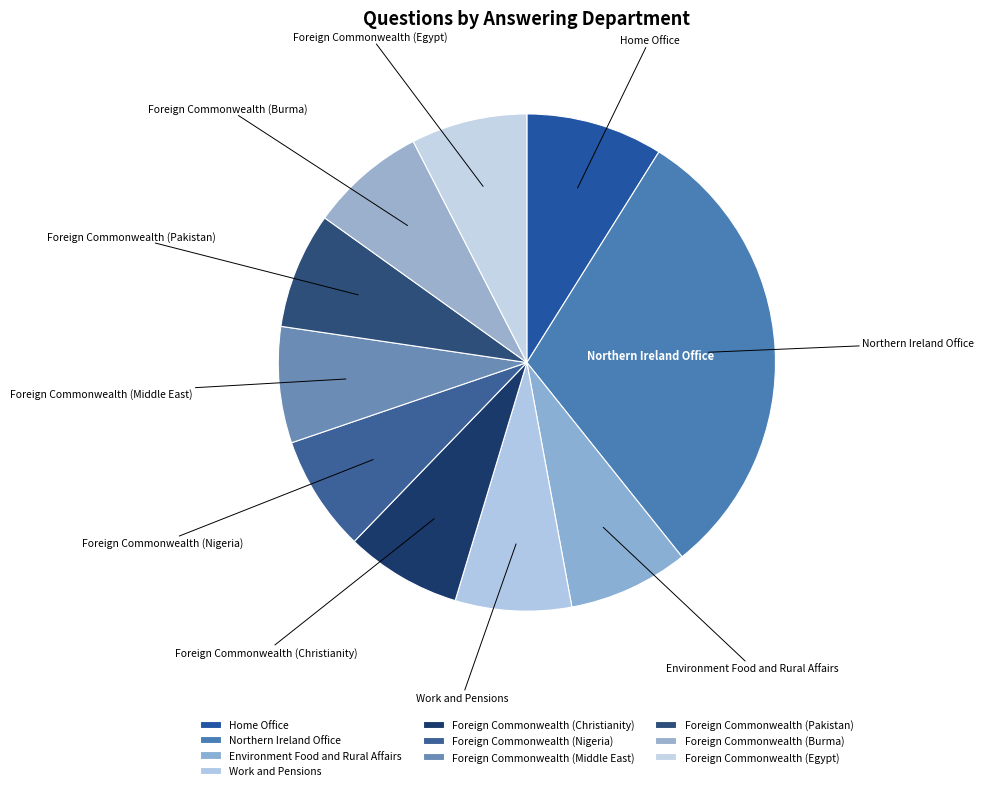

Approximately how many times larger is the value at Foreign Commonwealth (Pakistan) compared to Environment Food and Rural Affairs?

1.0